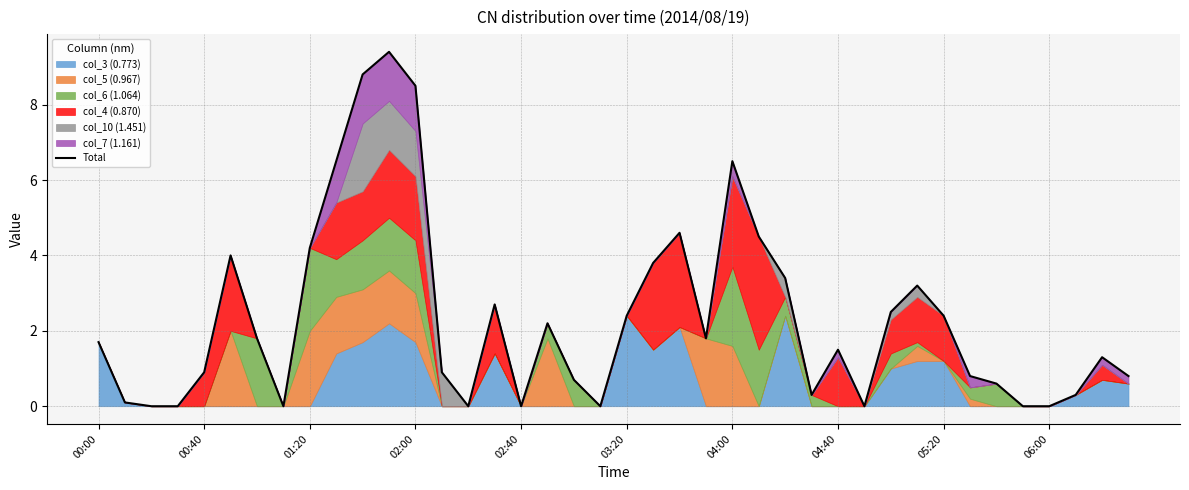

How many lines are shown in the chart?

1